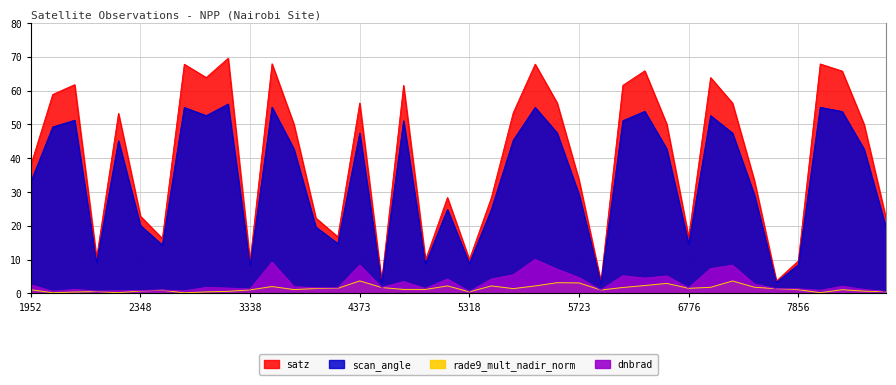

What is the total value across all series at 2870?

123.6